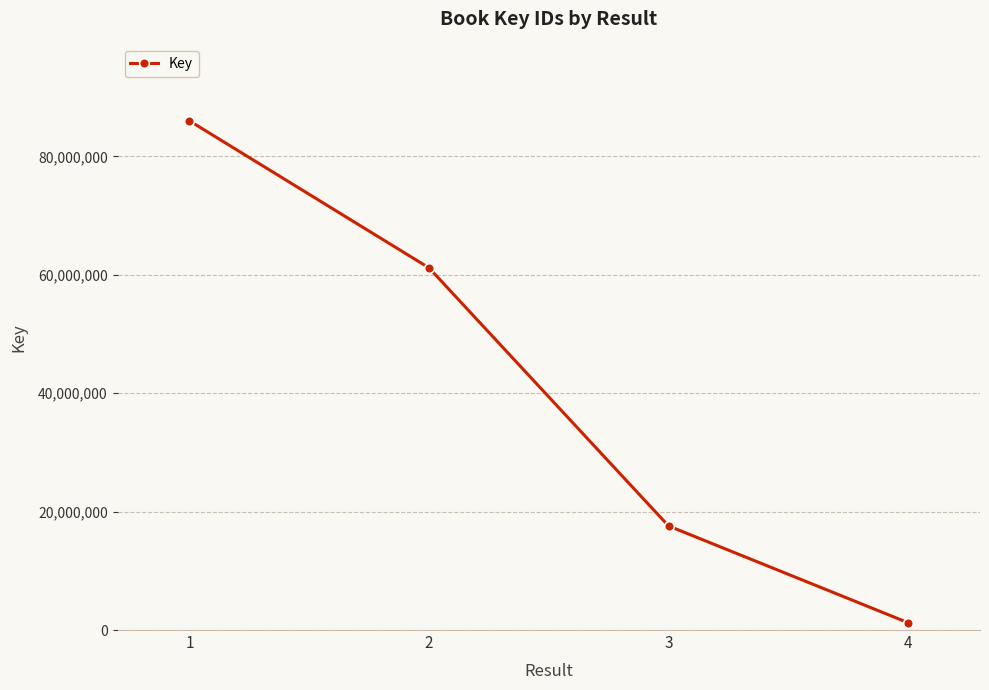

Reading right to left, what are all the values shown in this chart?

1234469	17574673	61166156	85999349